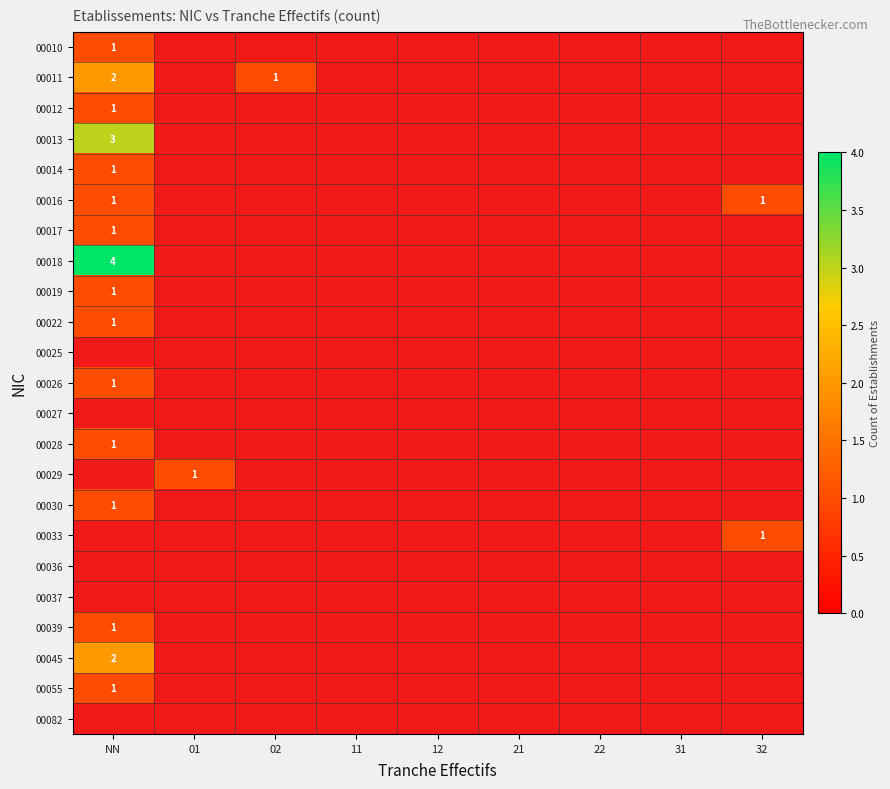

Is it true that 00029 equals 2 at 01?

False